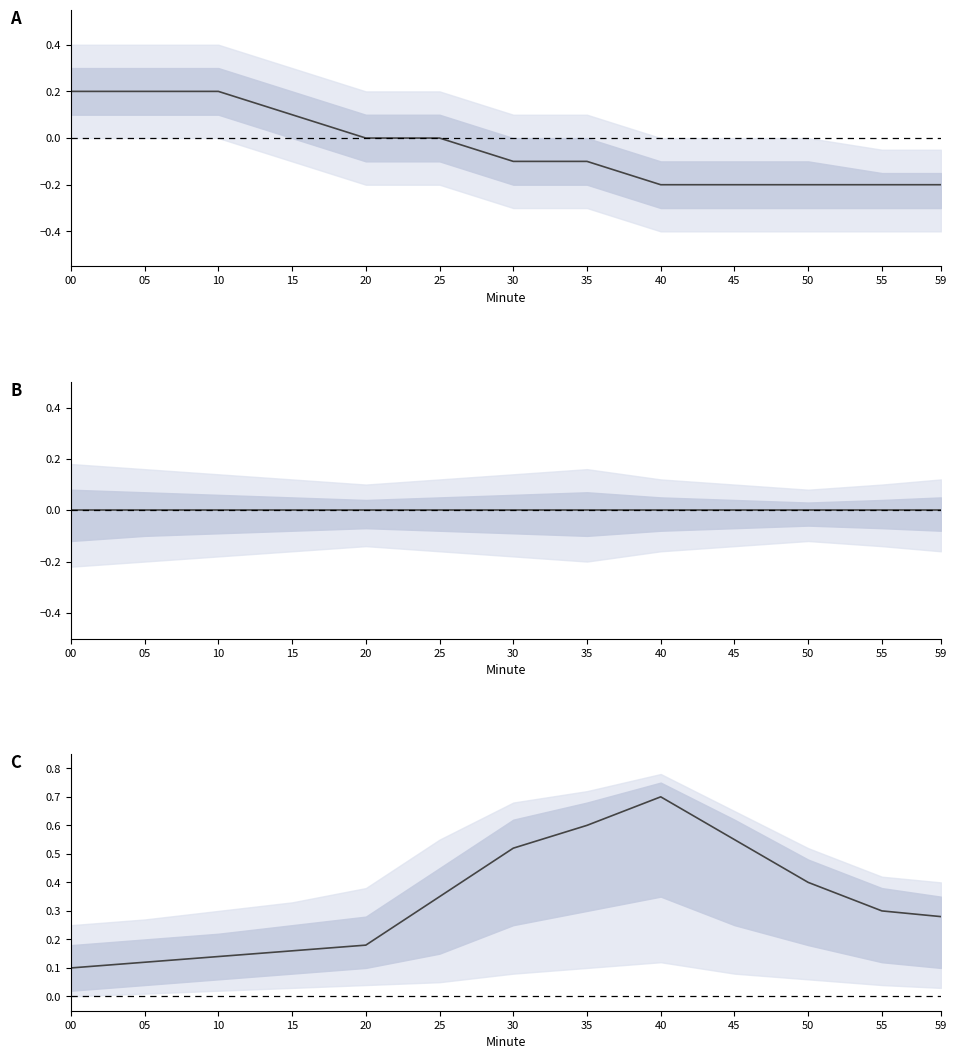

Which category has the lowest value in the Value (PST temperature °C) series?

40